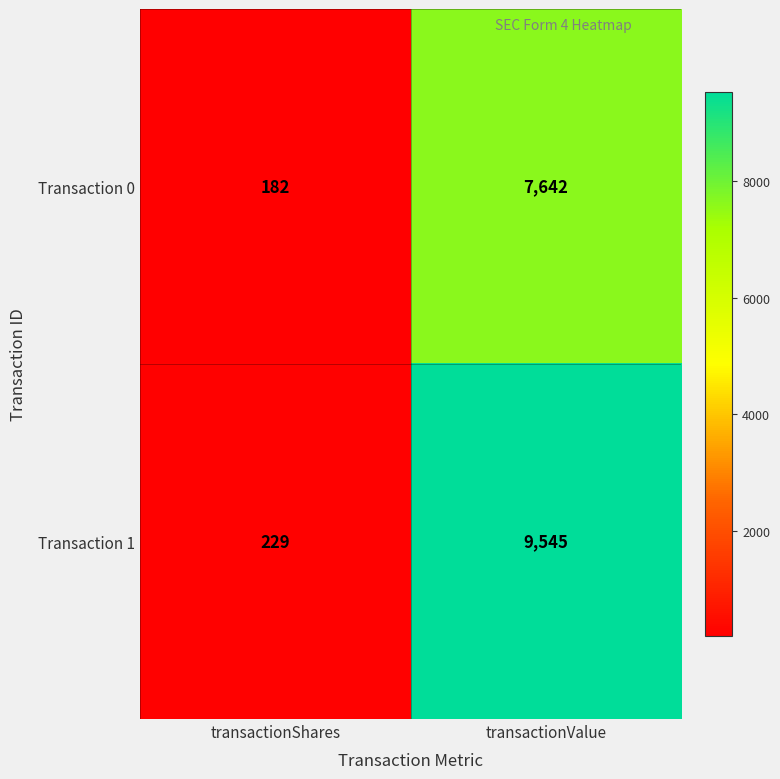

What value does the Transaction 1 series have at transactionValue?

9545